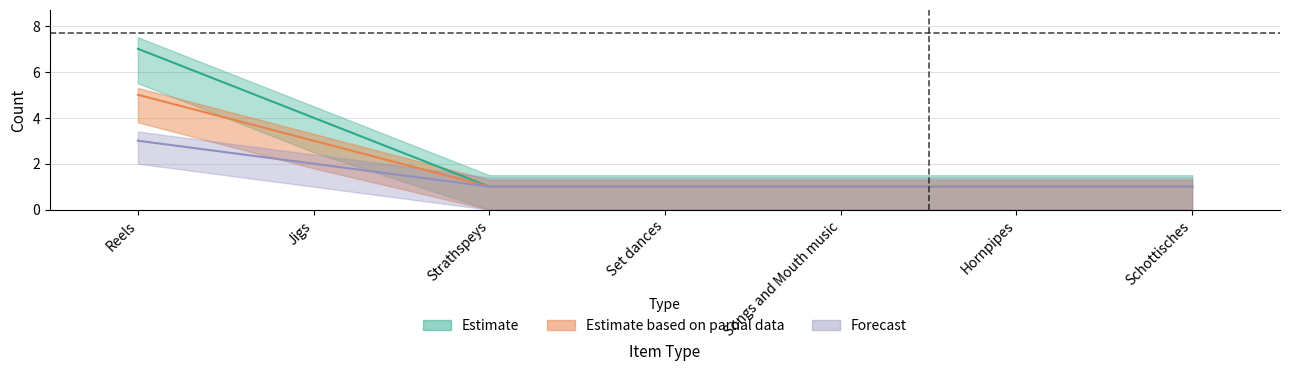

What is the difference between the Estimate values at Schottisches and Jigs?

3